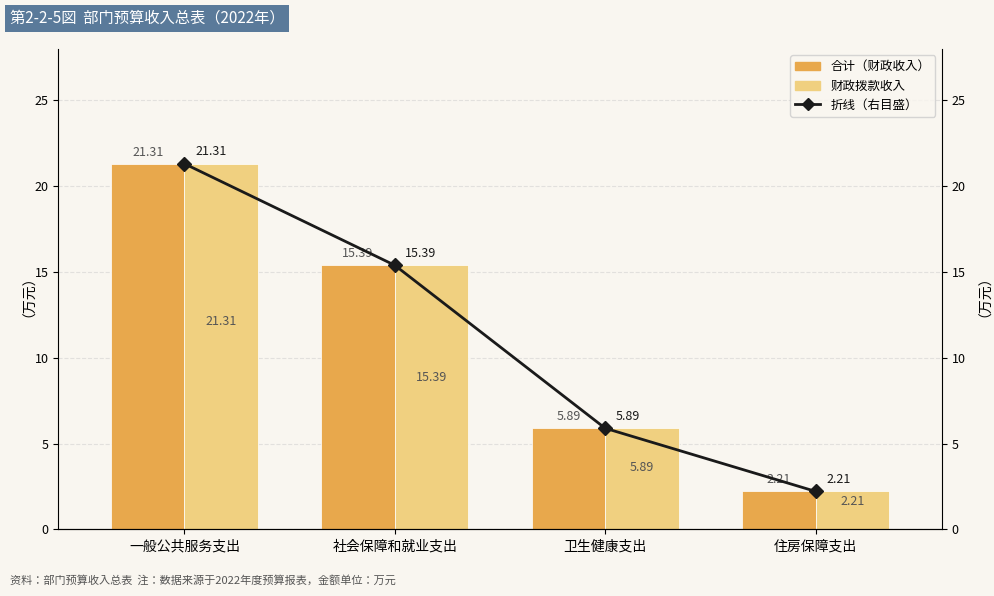

The value of 财政拨款占比折线（右目盛） at 一般公共服务支出 is 21.3. True or false?

True